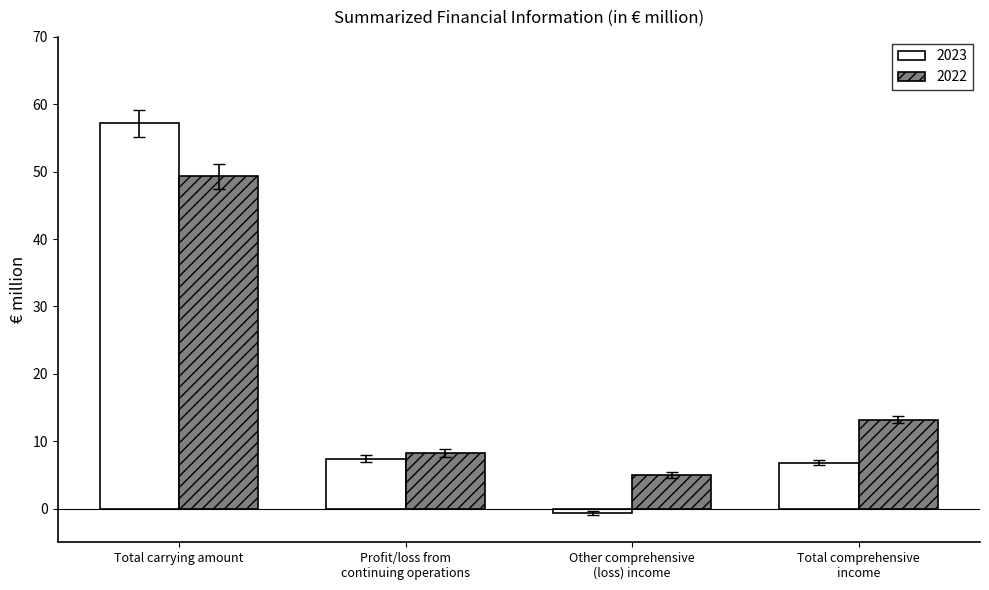

Are the bars grouped side by side (vs. stacked)?

Yes